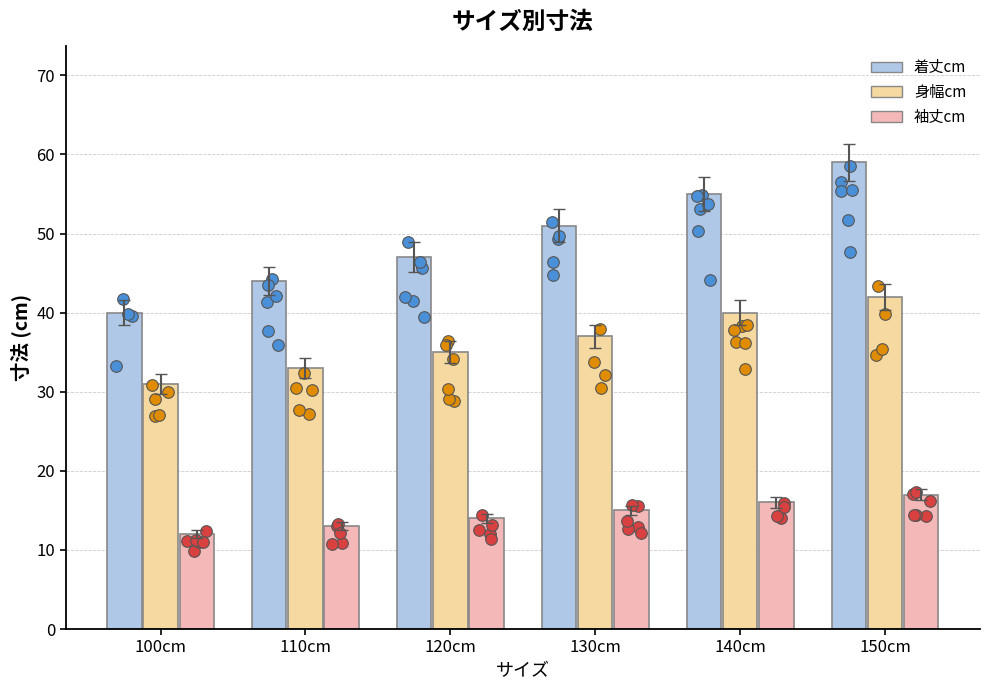

What is the total value across all series at 100cm?

83